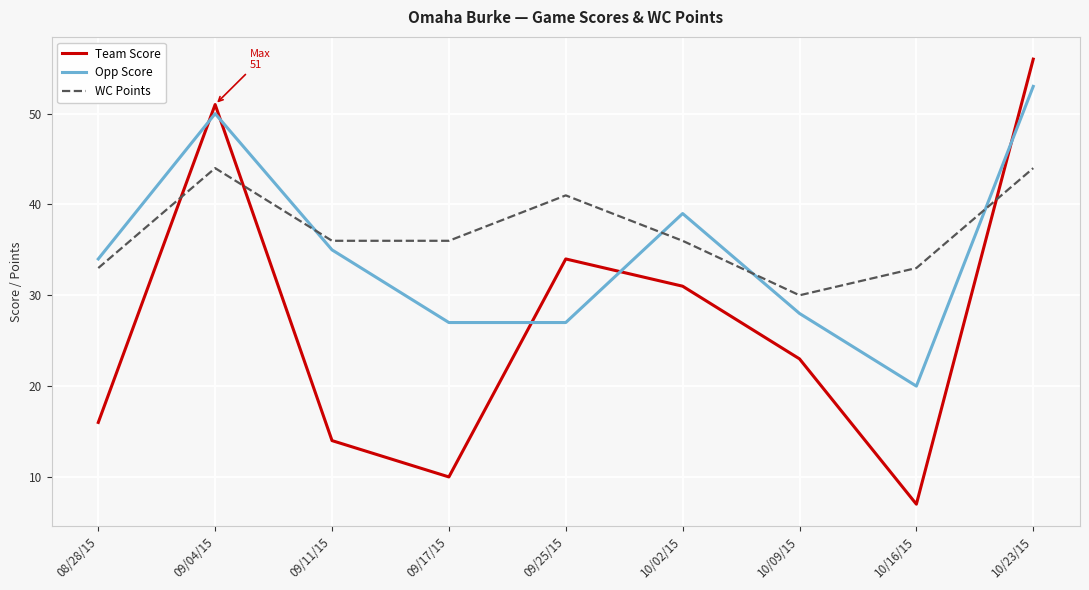

The value of WC Points at 10/23/15 is 77. True or false?

False